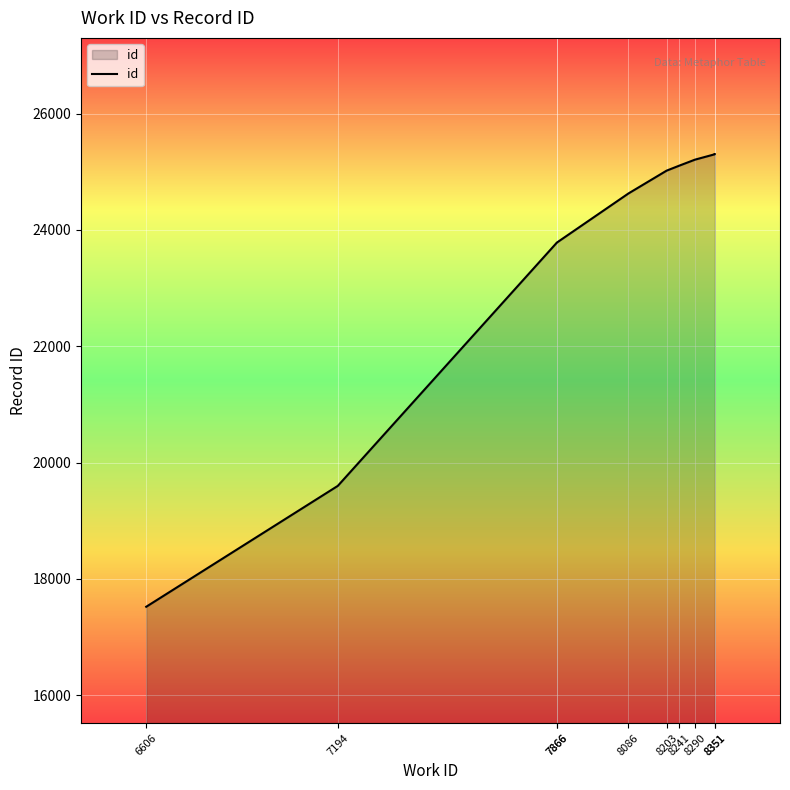

Where does the data first go above 25020?

8241